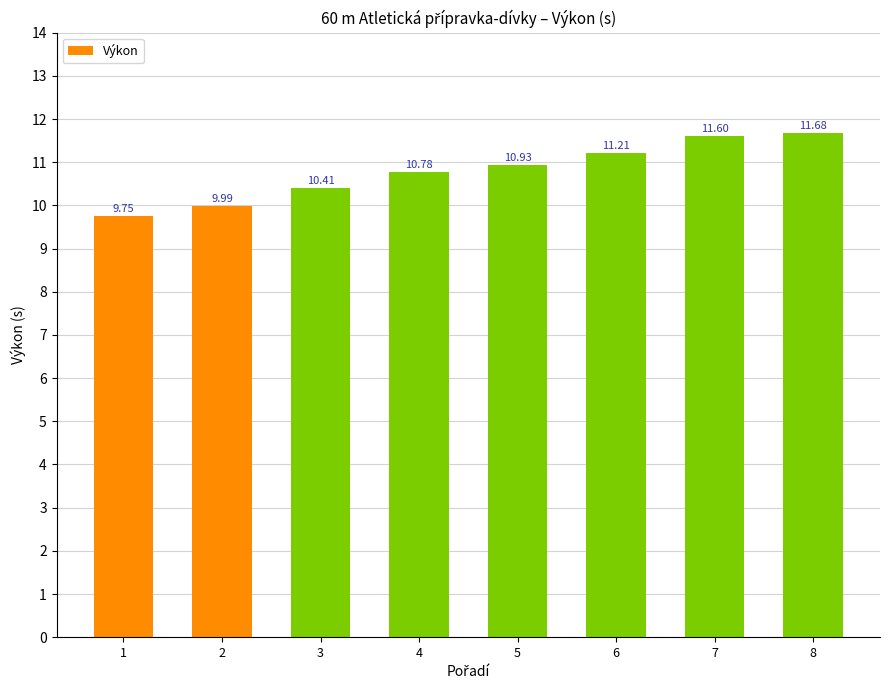

What is the change in value from 1 to 6?

+1.5